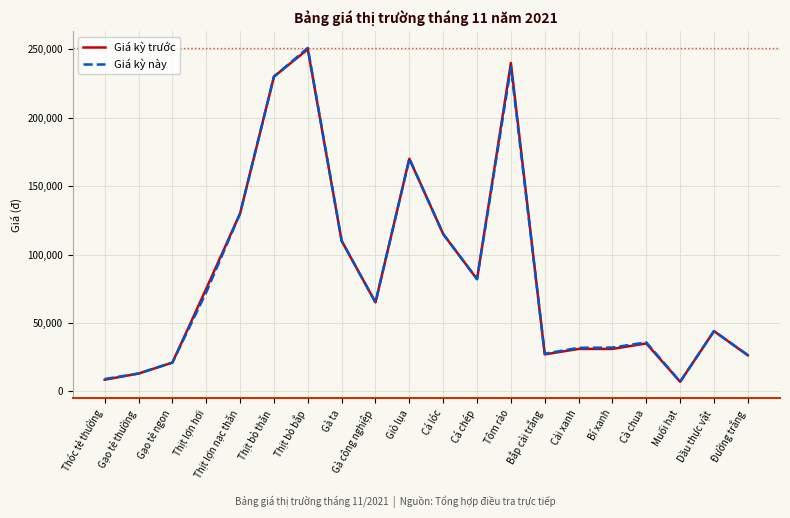

What is the total value across all series at Cà chua?

70800